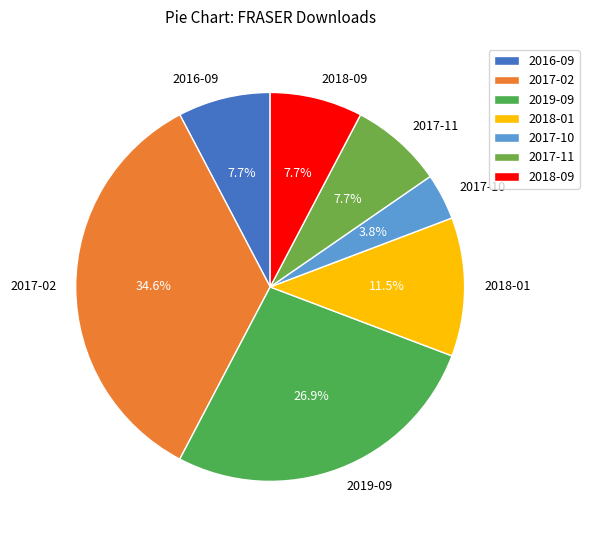

Does 2018-09 represent more than half of the total?

No